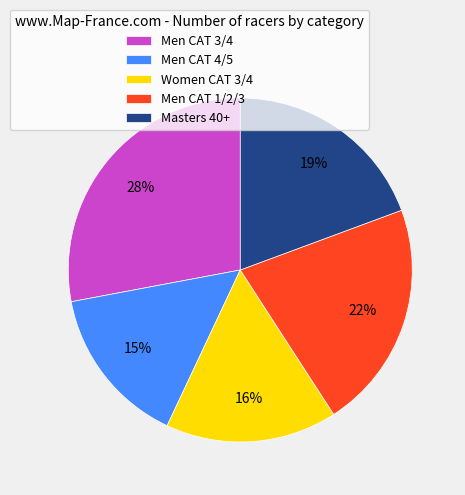

What is the smallest slice in the pie chart?

Men CAT 4/5